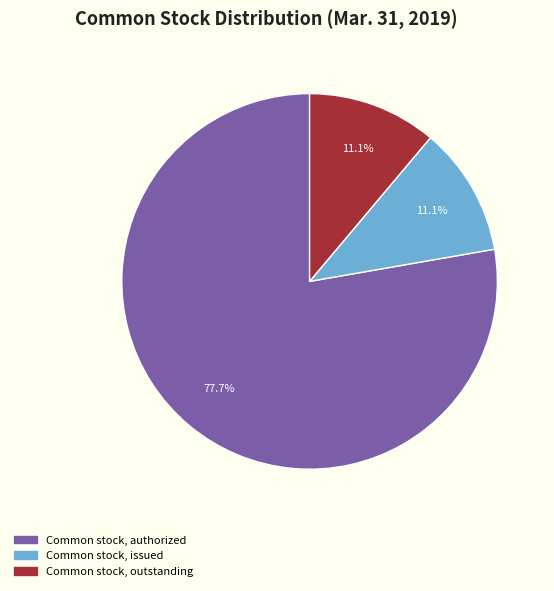

To the nearest percent, what percentage of the pie is Common stock, outstanding?

11%